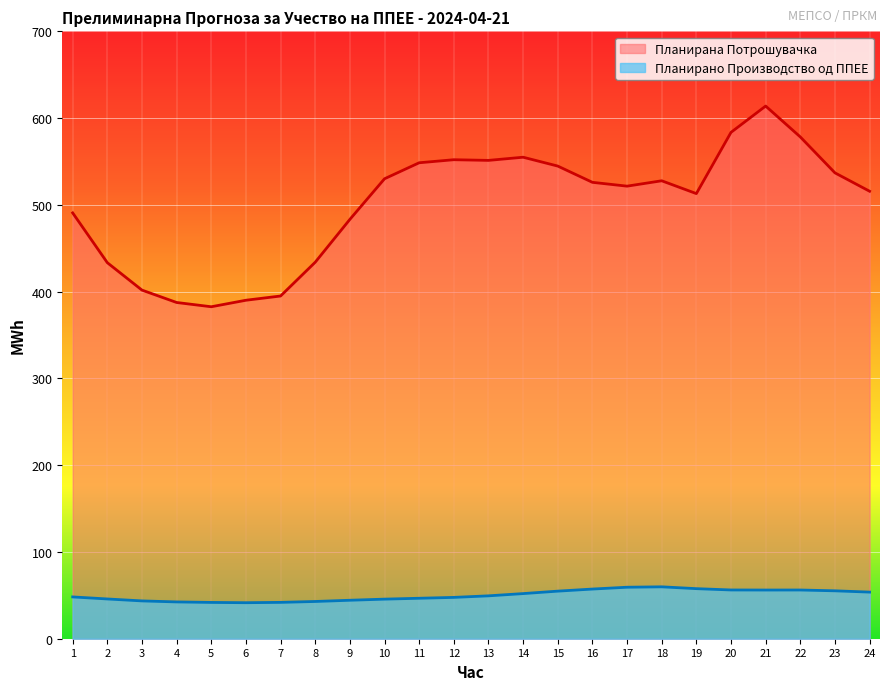

The Планирана Потрошувачка series shows 578.3 at 22. True or false?

True